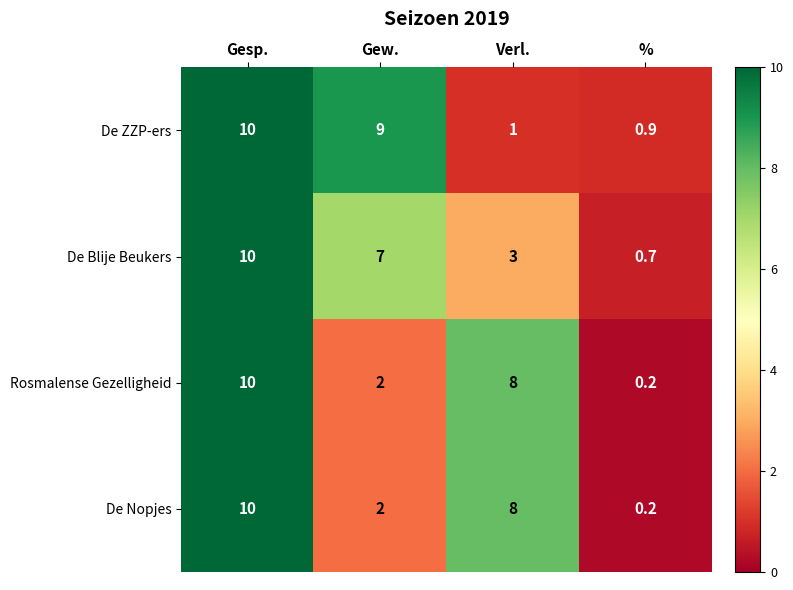

How many distinct data groups are displayed?

4